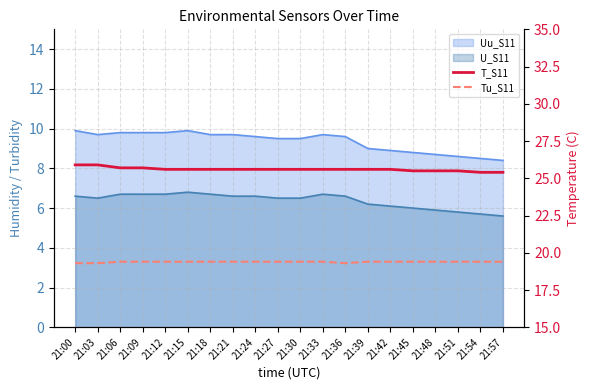

True or false: T_S11 and Tu_S11 cross at least once.

False